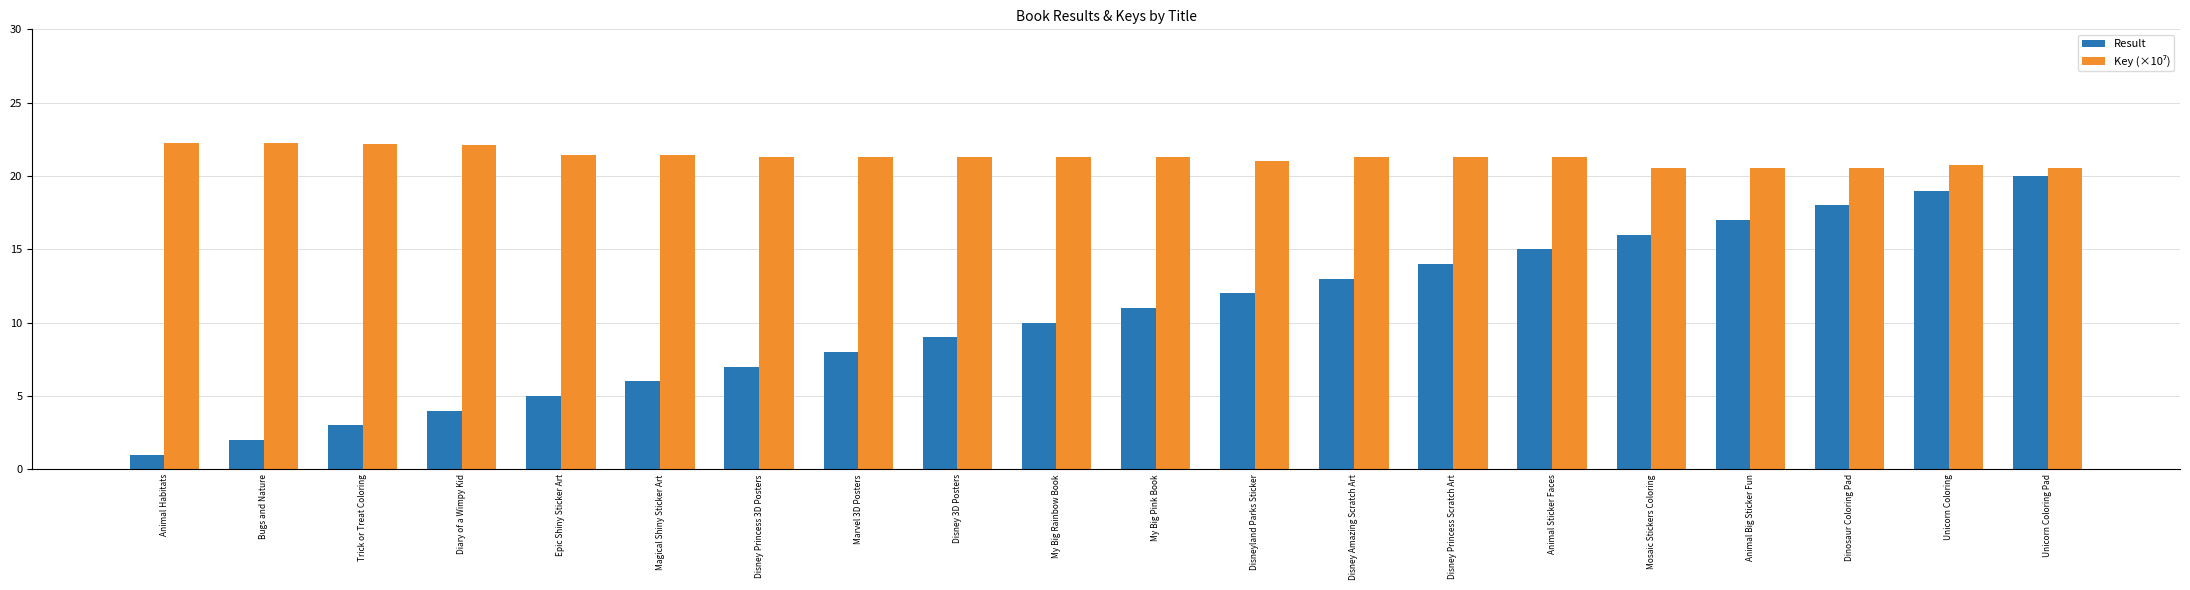

Read the Result value at Unicorn Coloring.

19.0